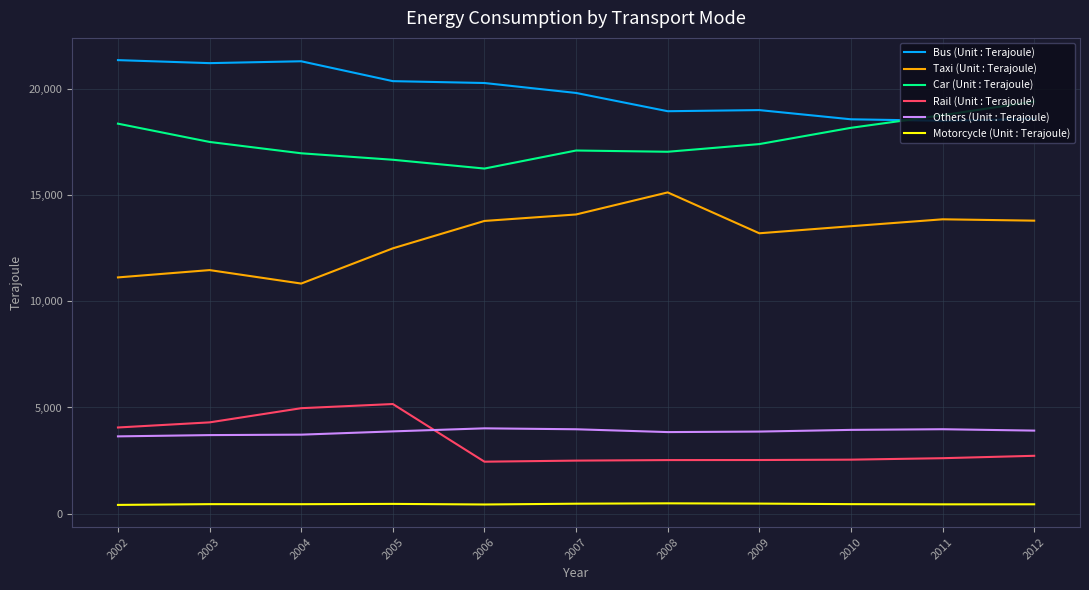

Which series has the largest total across all categories?

Bus (Unit : Terajoule)